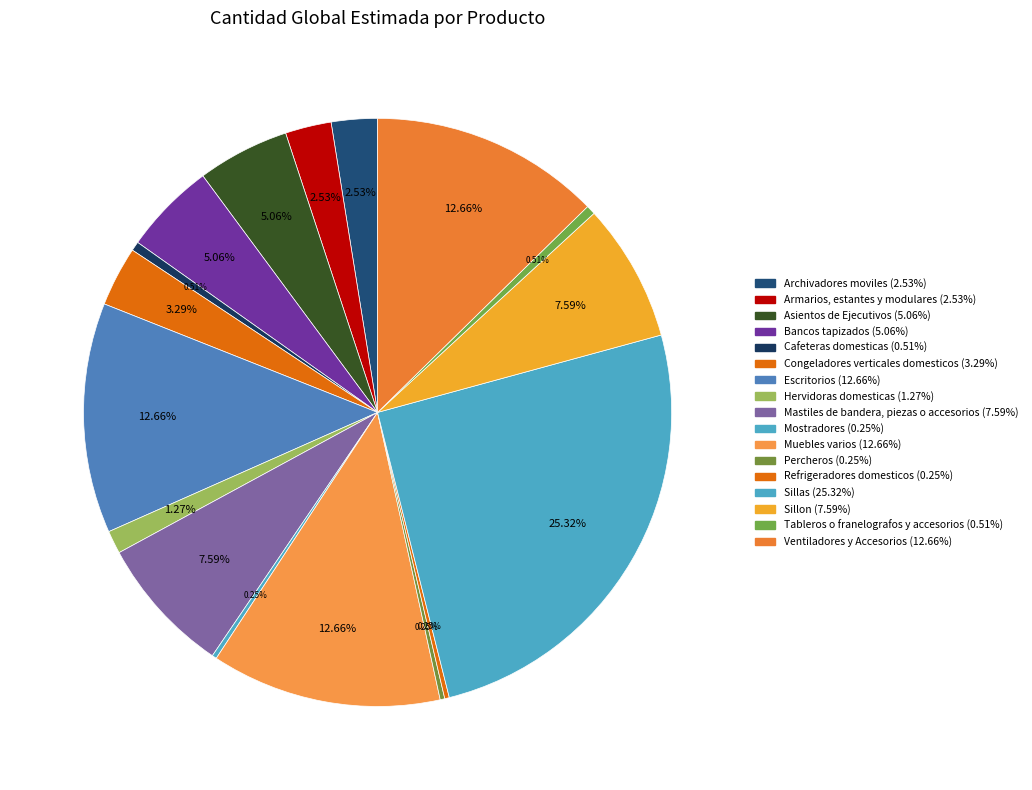

Which category has the biggest portion of the pie?

Sillas